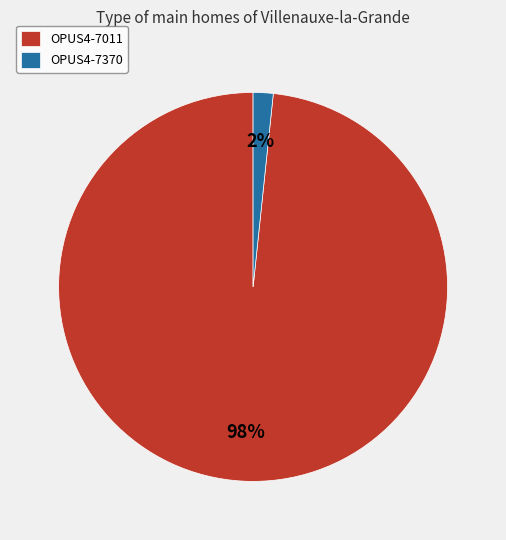

To the nearest percent, what is the average slice percentage?

50%